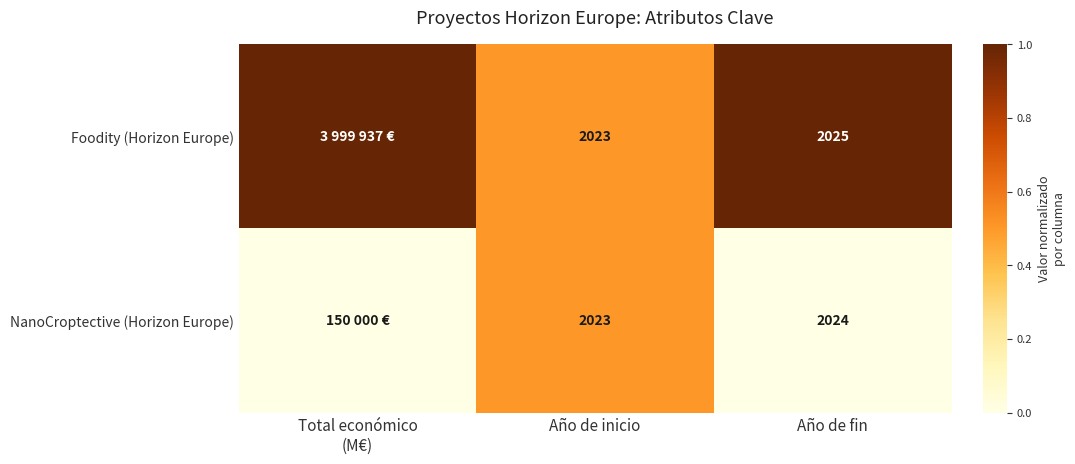

Which label corresponds to the smallest value in the chart?

Total económico
(M€)